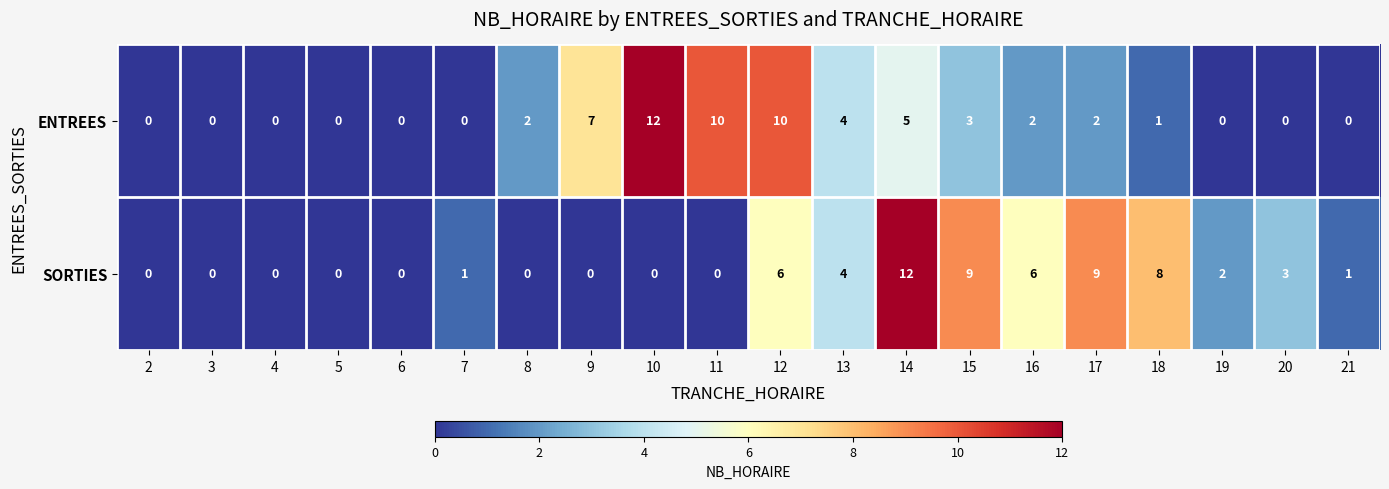

Is it true that ENTREES equals 0 at 5?

True